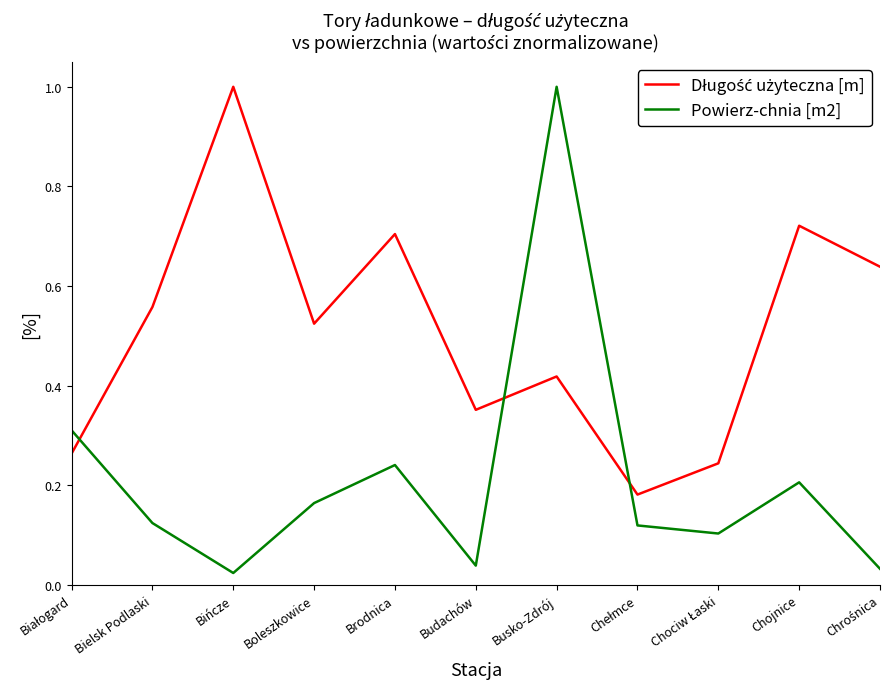

What is the difference between the maximum and minimum values in the Powierz-chnia [m2] series?

1.0